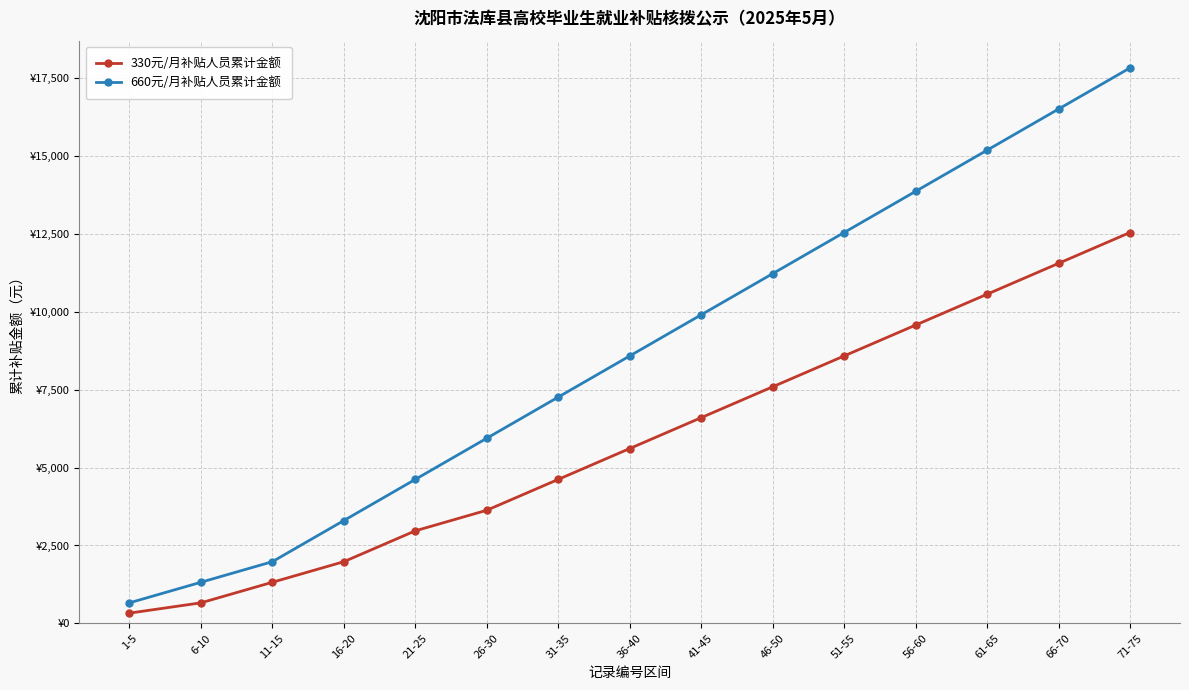

What are all the series names shown in the legend?

330元/月补贴人员累计金额, 660元/月补贴人员累计金额